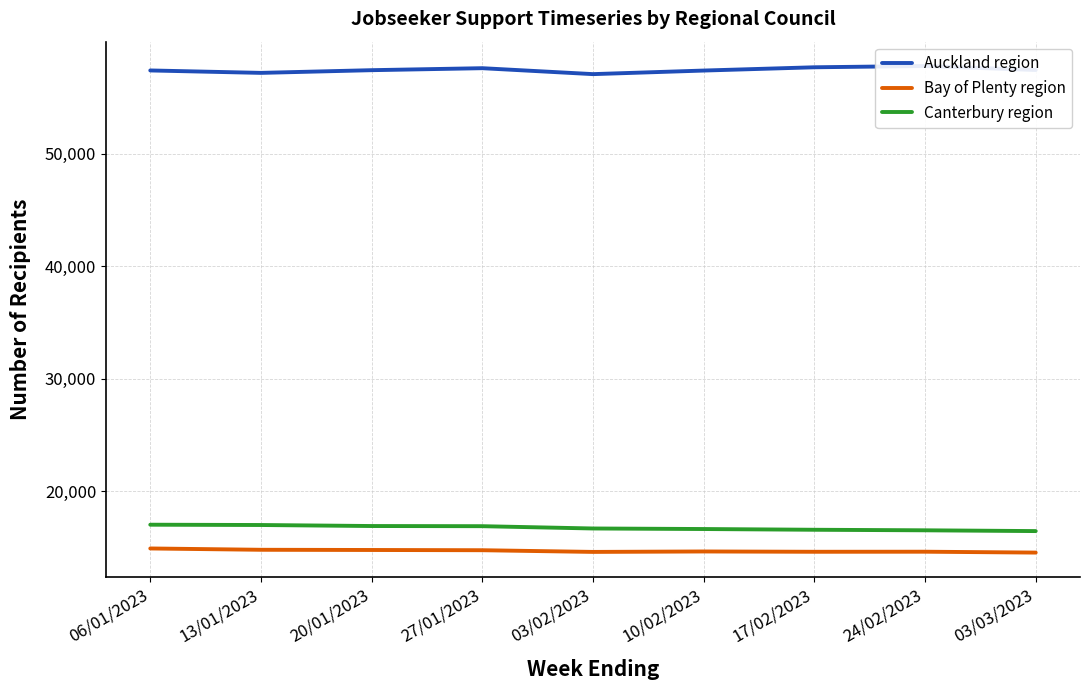

What is the label of the 4th point from the left?

27/01/2023